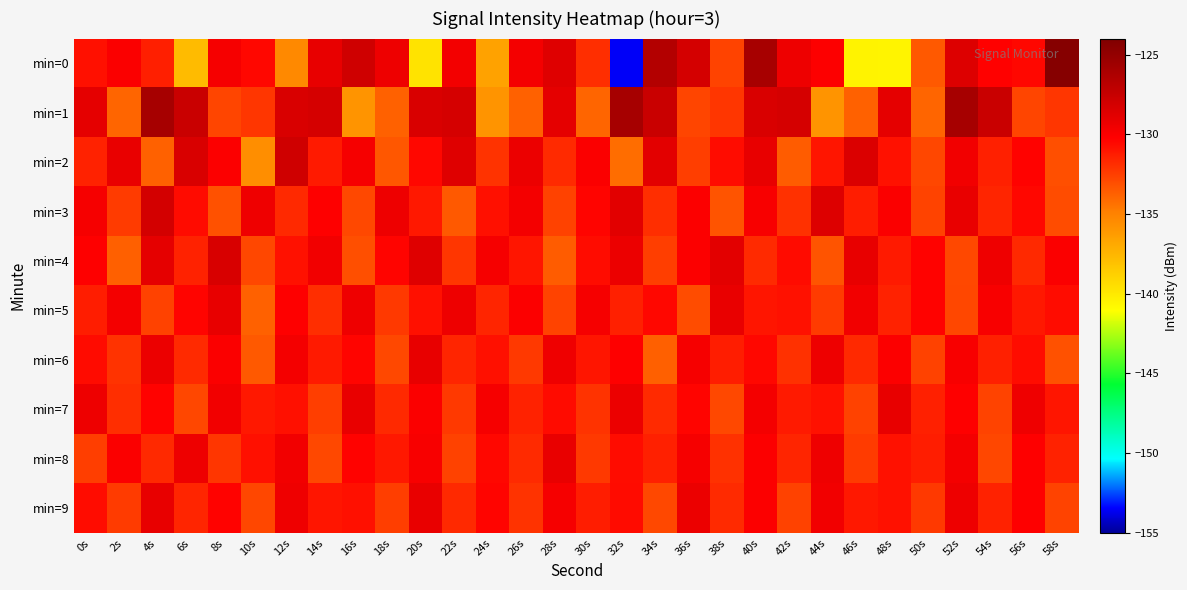

What is the total value across all series at 12s?

-1304.0